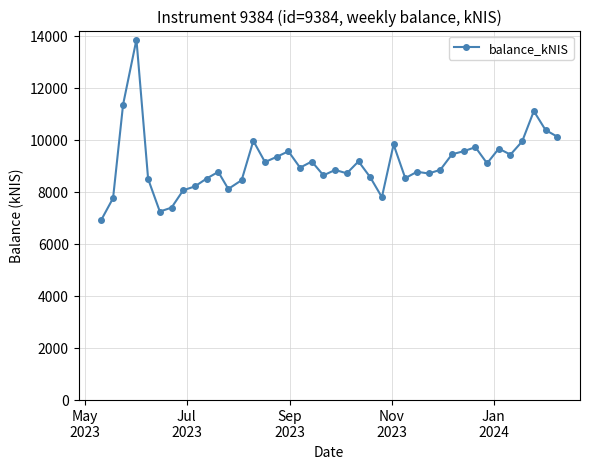

True or false: there are more than 0 points higher than both neighbors.

True